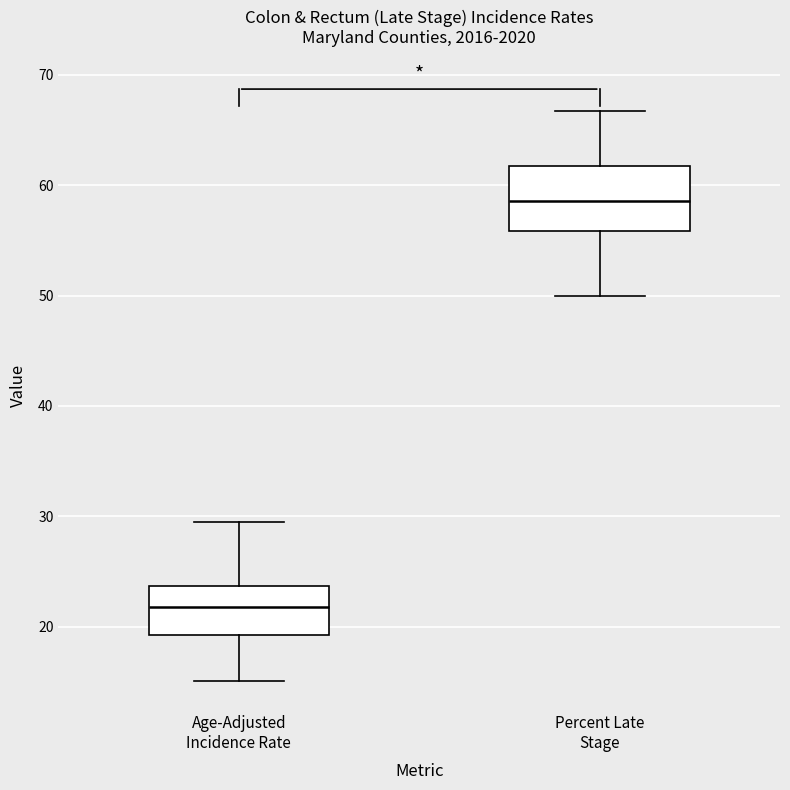

Where does the upper whisker of the box for Percent Late Stage end on the y-axis? The values are not printed on the chart, so give them approximately, as read against the axis.

67